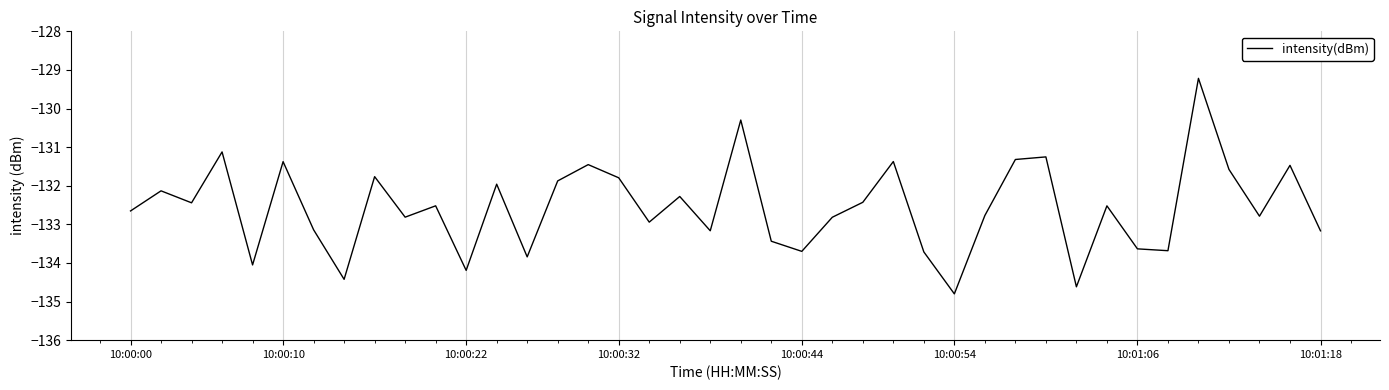

True or false: there are more than 0 points higher than both neighbors.

True